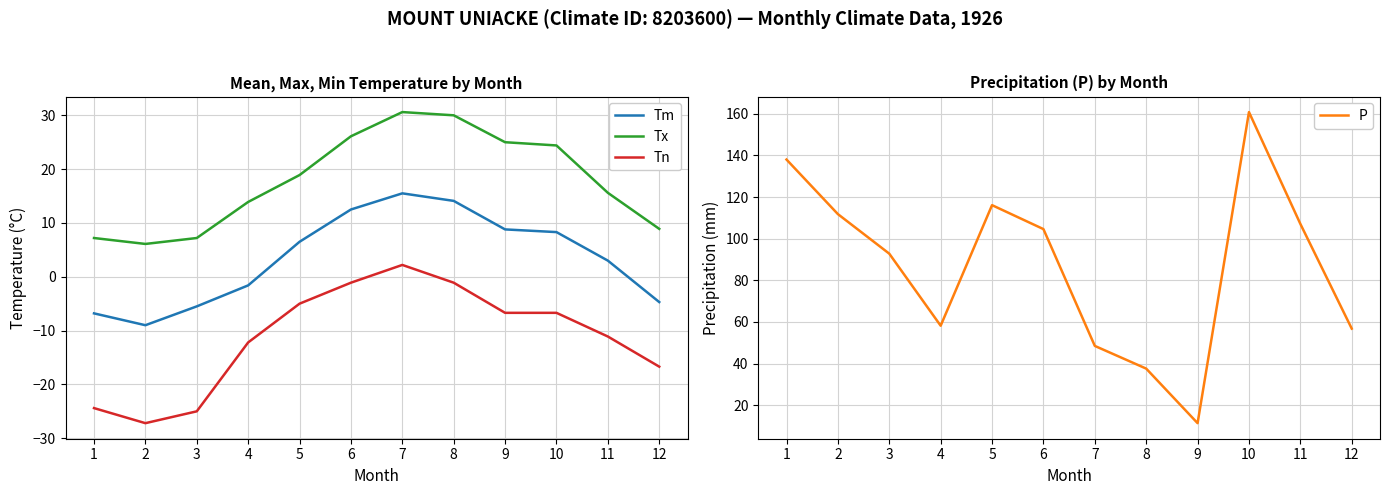

At which label is Tn closest to -12?

4